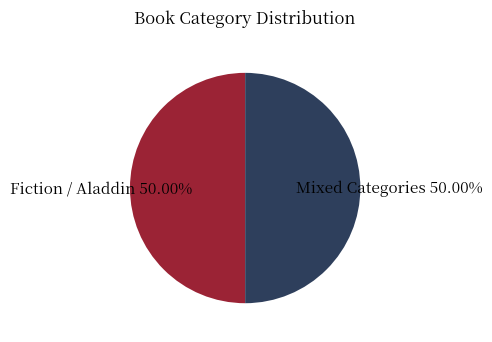

What is the ratio of the value at Fiction / Aladdin to the value at Mixed Categories?

1.0